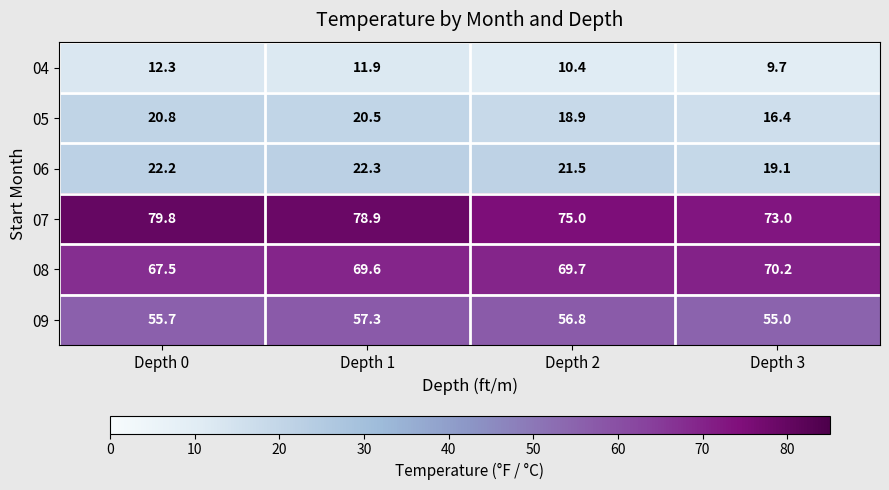

What is the minimum value for 06?

19.1